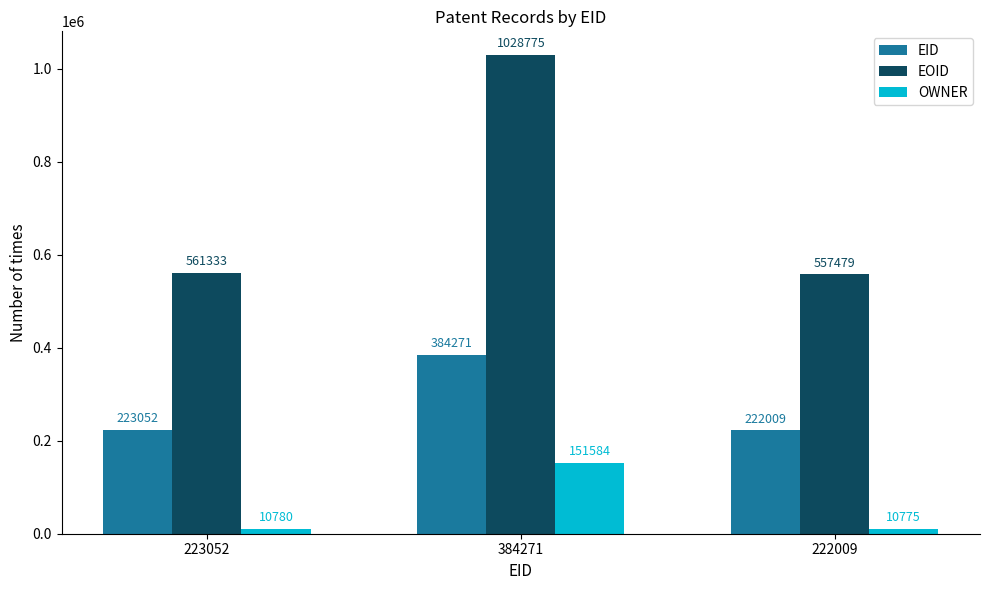

Count the number of data series in this chart.

3